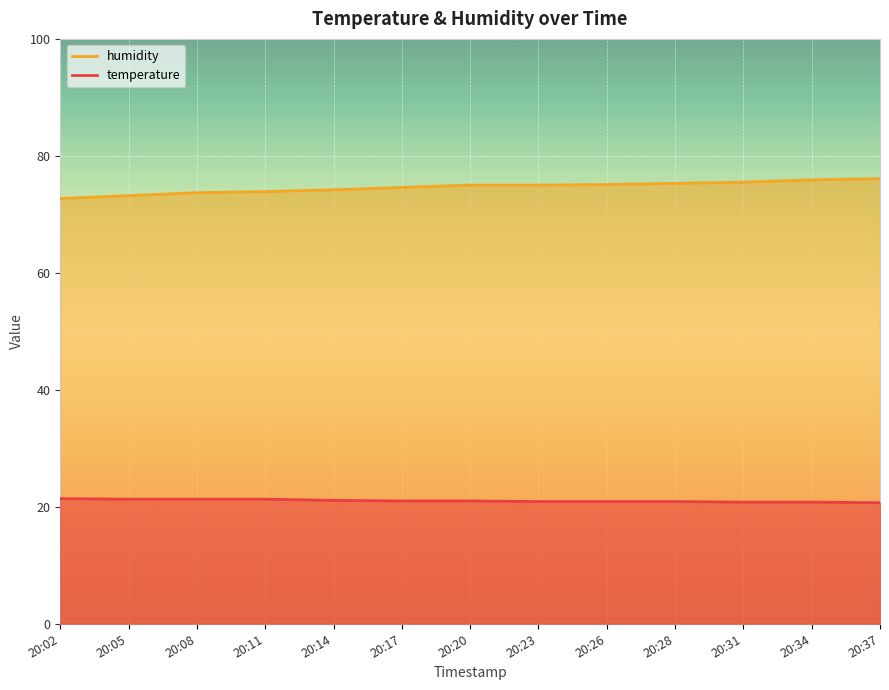

What is the lowest value of the temperature series?

20.7